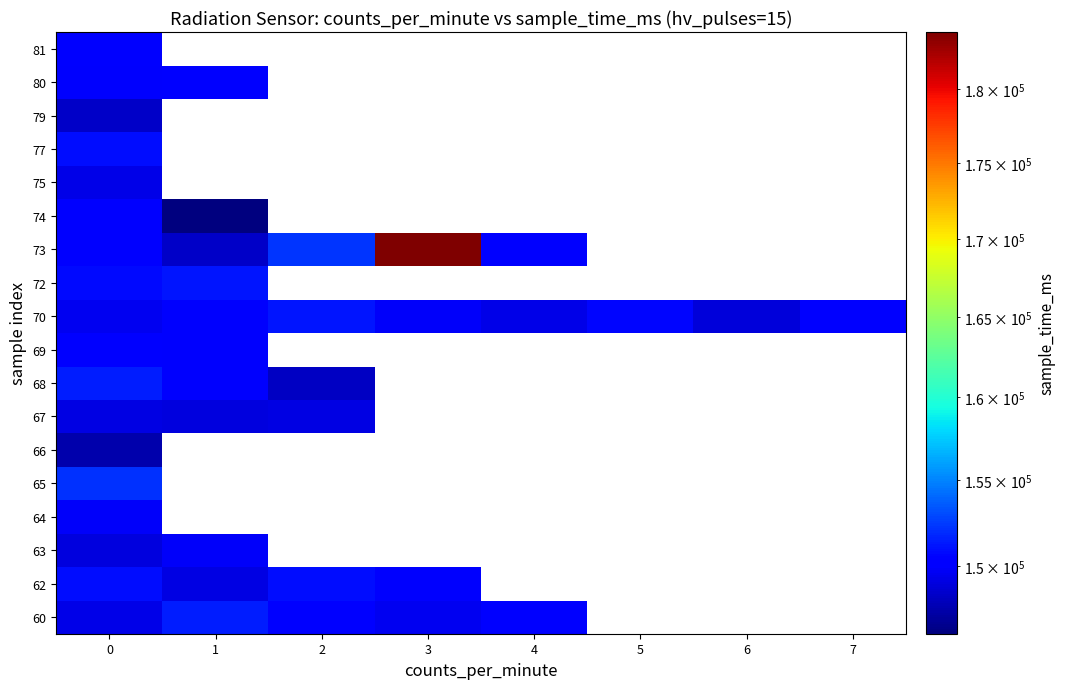

How many categories are shown in the chart?

8